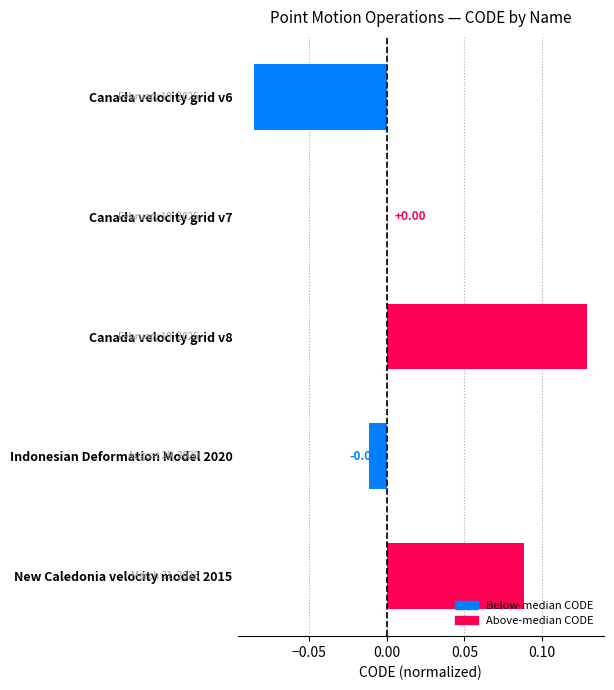

What is the change in value from Canada velocity grid v6 to New Caledonia velocity model 2015?

+0.2